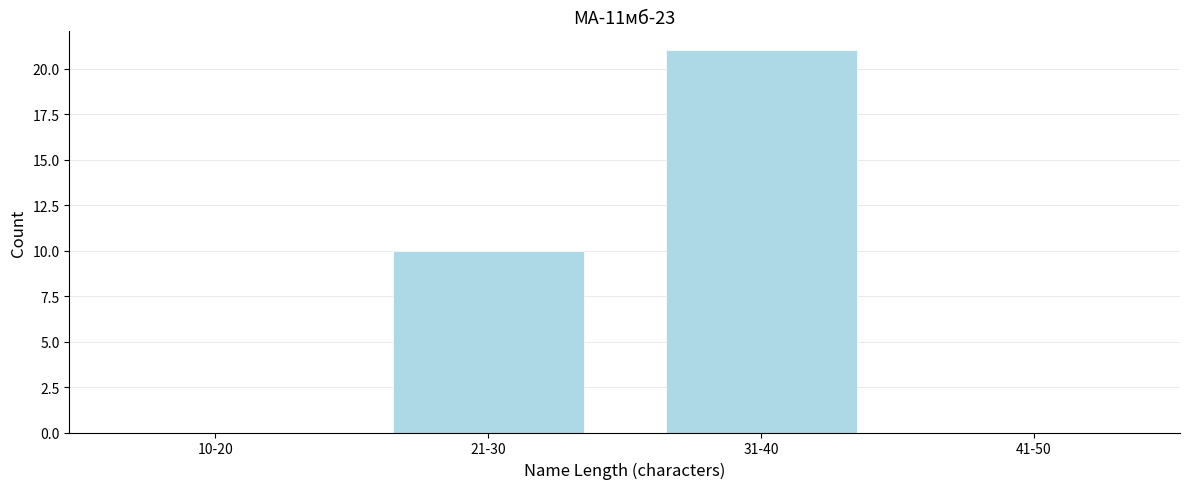

Reading left to right, what are all the values shown in this chart?

10-20=0	21-30=10	31-40=21	41-50=0